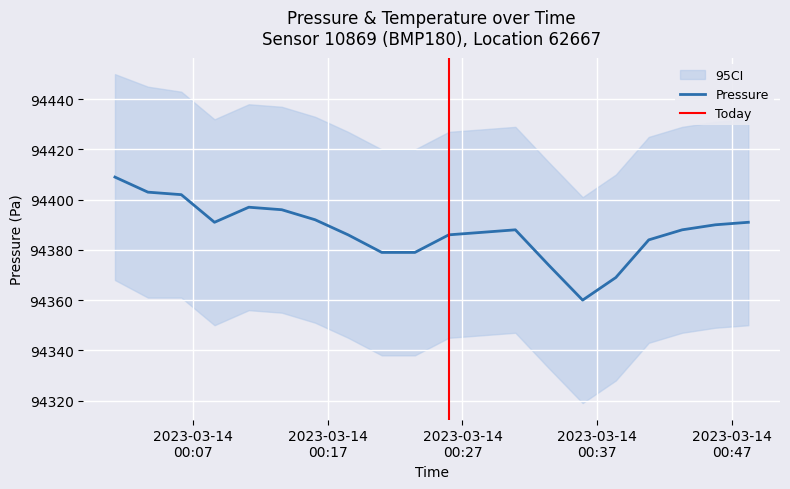

In pressure_lower, how many points are higher than both neighbors (excluding endpoints)?

2